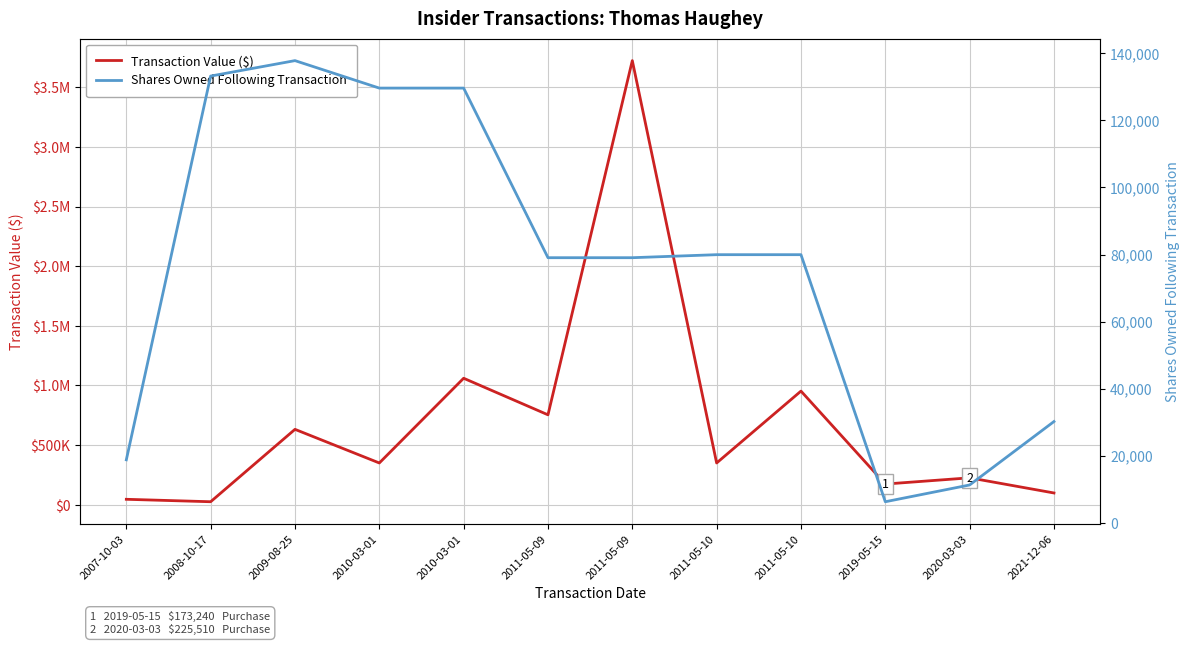

Reading left to right, list all the values displayed in this chart.

Transaction Value ($): 2007-10-03=45475	2008-10-17=24965	2009-08-25=631981	2010-03-01=349995	2010-03-01=1060379	2011-05-09=753815	2011-05-09=3723647	2011-05-10=350008	2011-05-10=952727	2019-05-15=173240	2020-03-03=225510	2021-12-06=98450
Shares Owned Following Transaction: 2007-10-03=18791	2008-10-17=133212	2009-08-25=137816	2010-03-01=129624	2010-03-01=129624	2011-05-09=79055	2011-05-09=79055	2011-05-10=79955	2011-05-10=79955	2019-05-15=6291	2020-03-03=11291	2021-12-06=30202